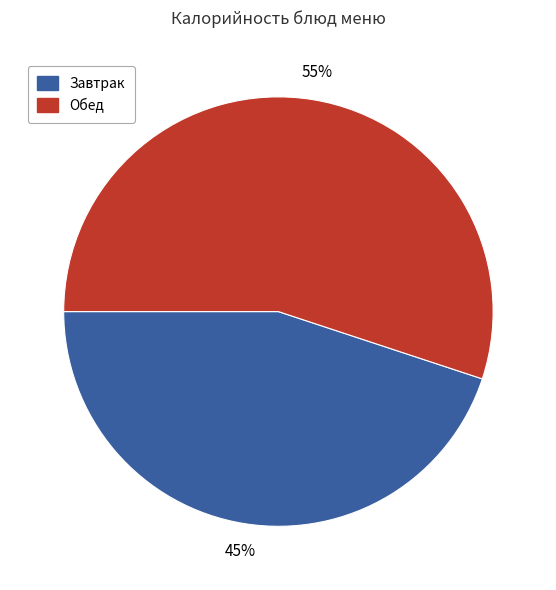

To the nearest percent, what is the difference between the largest and smallest slice percentages?

10%